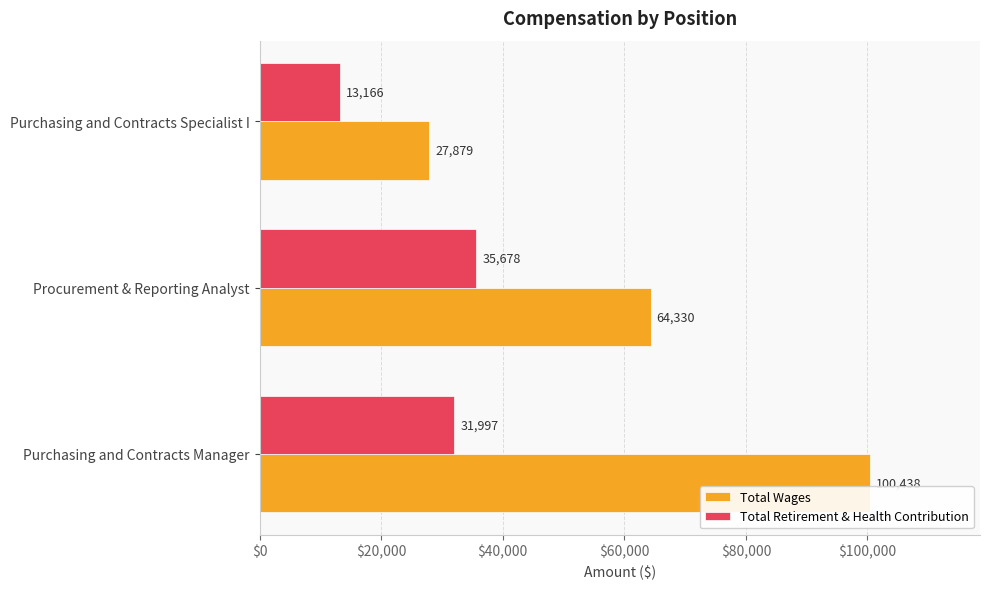

What is the average value of the Total Wages series?

64216